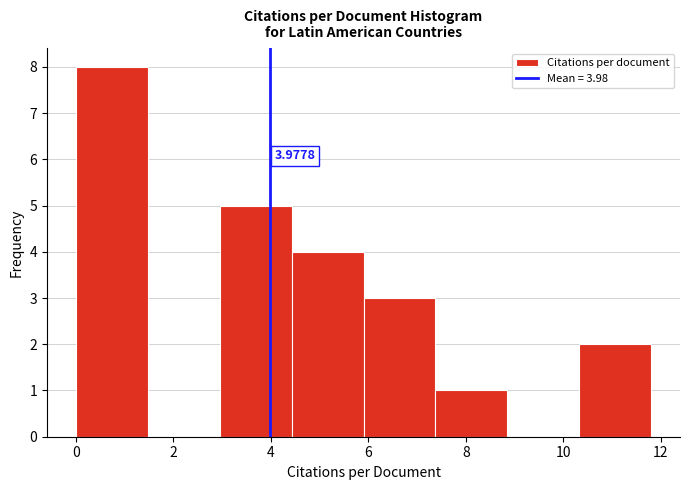

Over which range of the x-axis is the bar tallest?

0.0 to 1.4